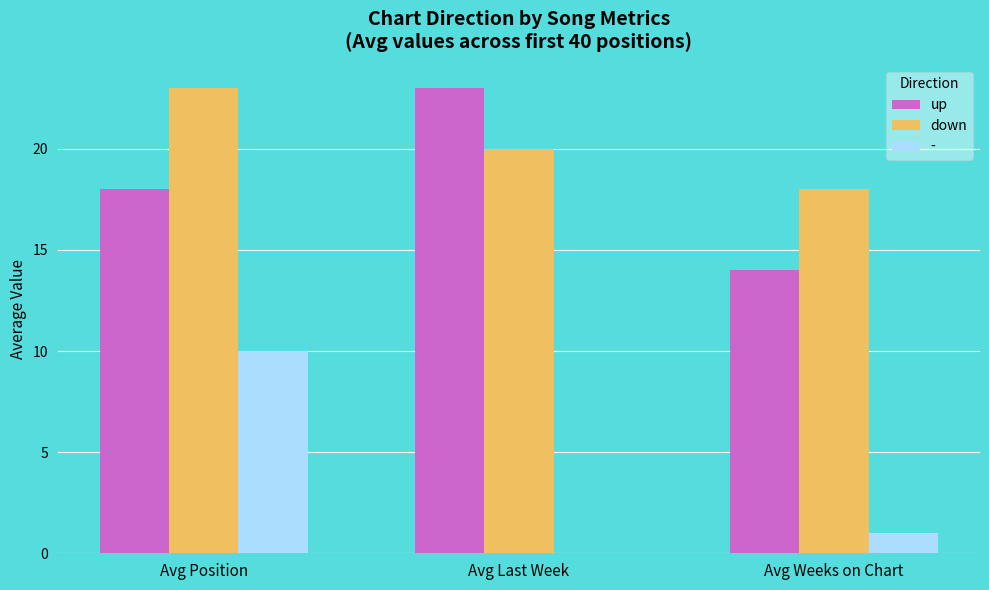

What is the spread (max minus min) of values at Avg Position?

13